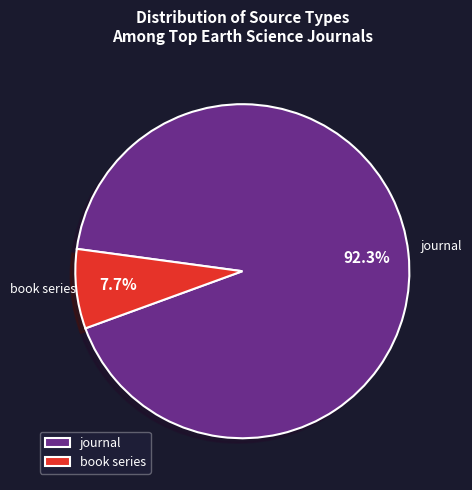

Which slice is the smallest?

book series